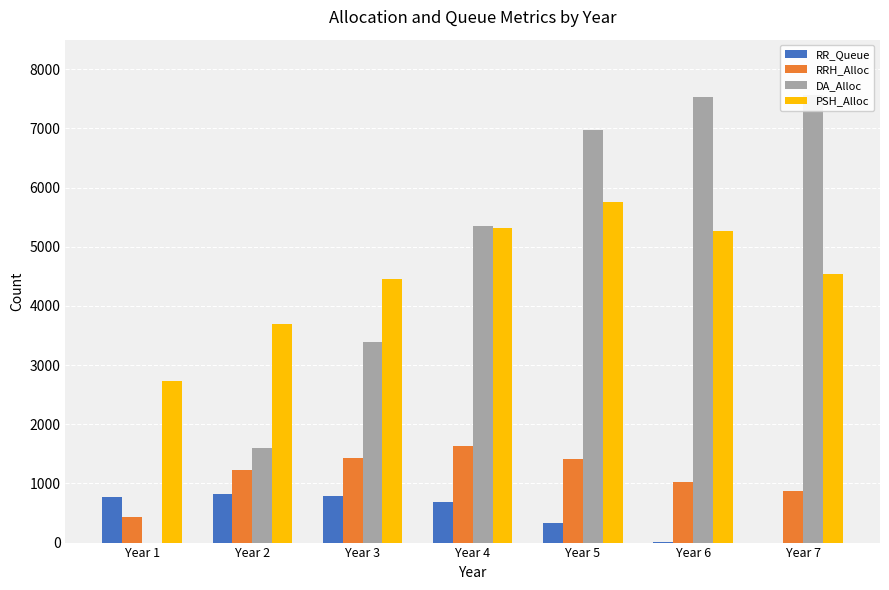

How many bars are there in each group?

4